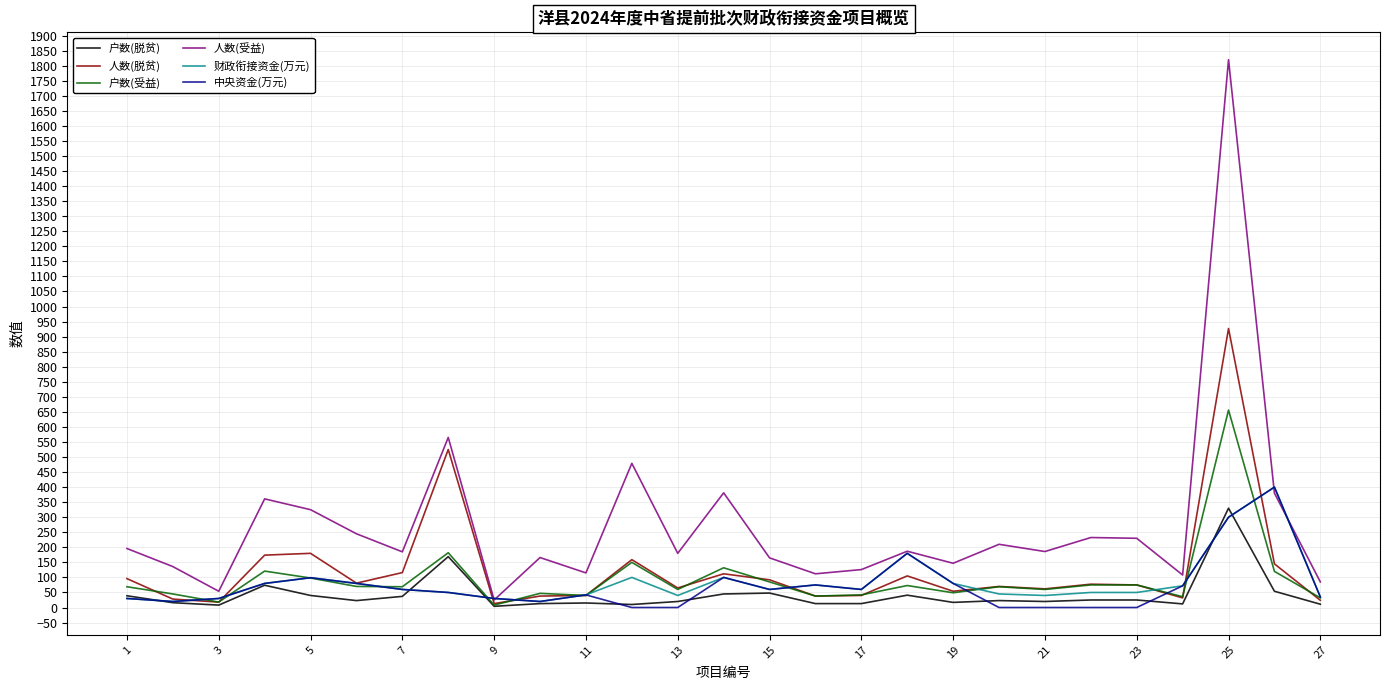

Which series has the widest spread of values?

人数(受益)